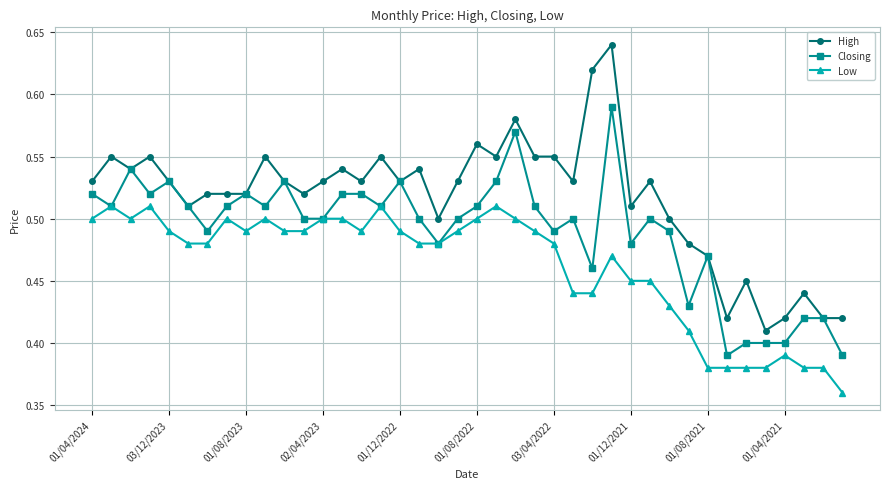

True or false: Closing has more than 2 interior local peaks.

True